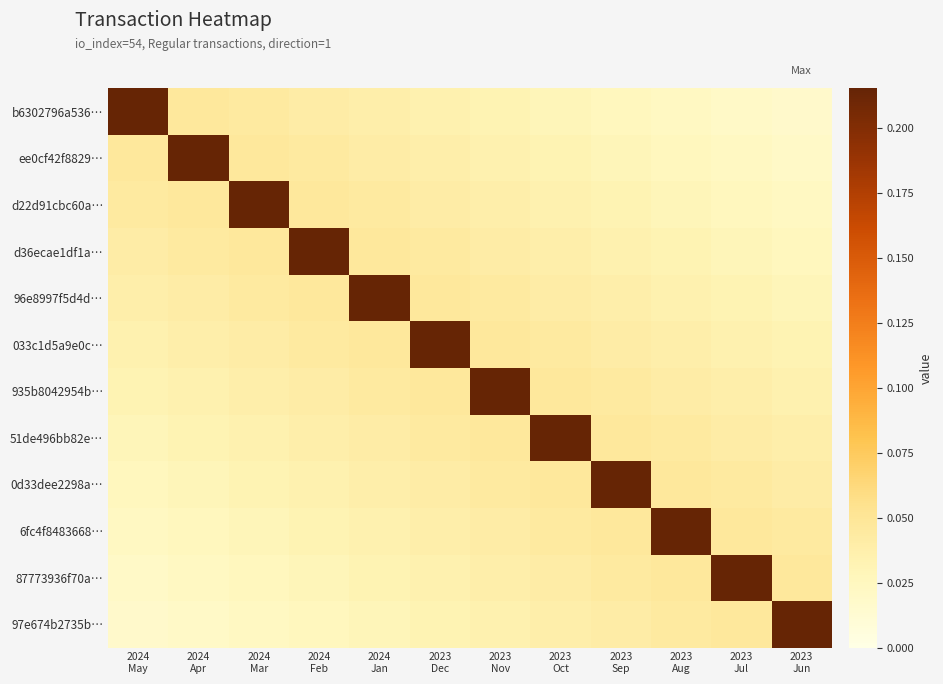

At which category does the chart reach its minimum across all series?

2023
Jun